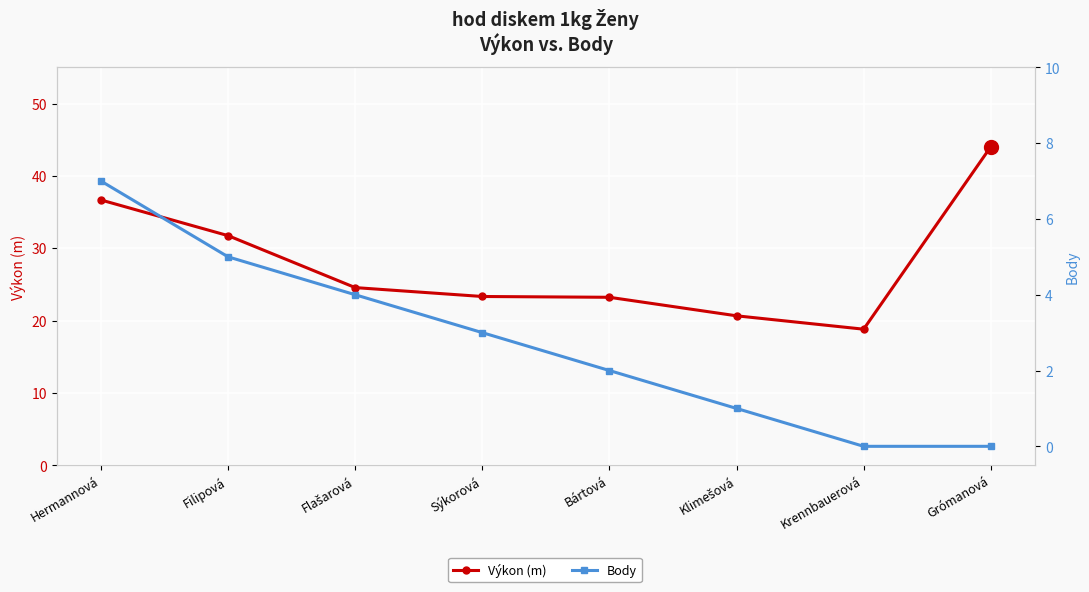

Is the value of Body at Krennbauerová greater than the value of Výkon (m) at Bártová?

No